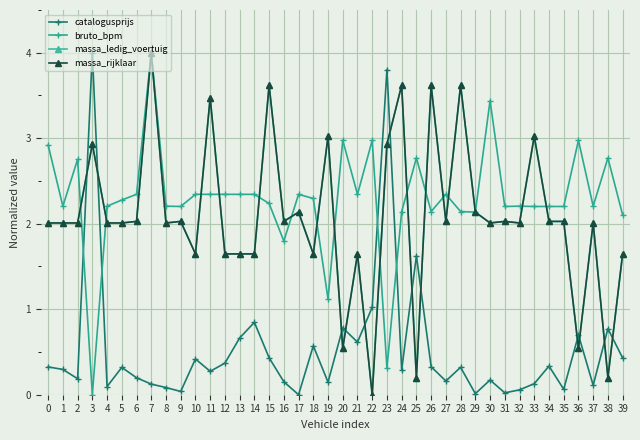

How many interior local peaks does the massa_rijklaar series have?

14